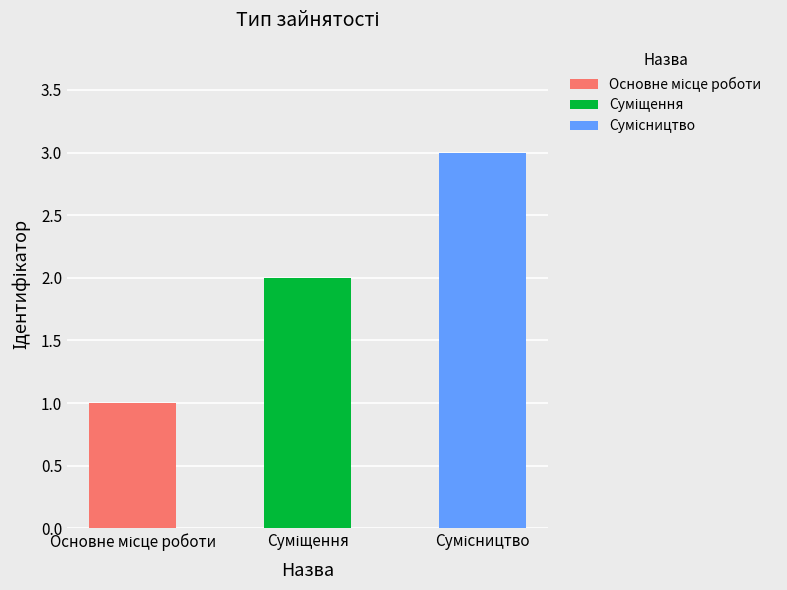

What is the maximum value shown in the chart?

3